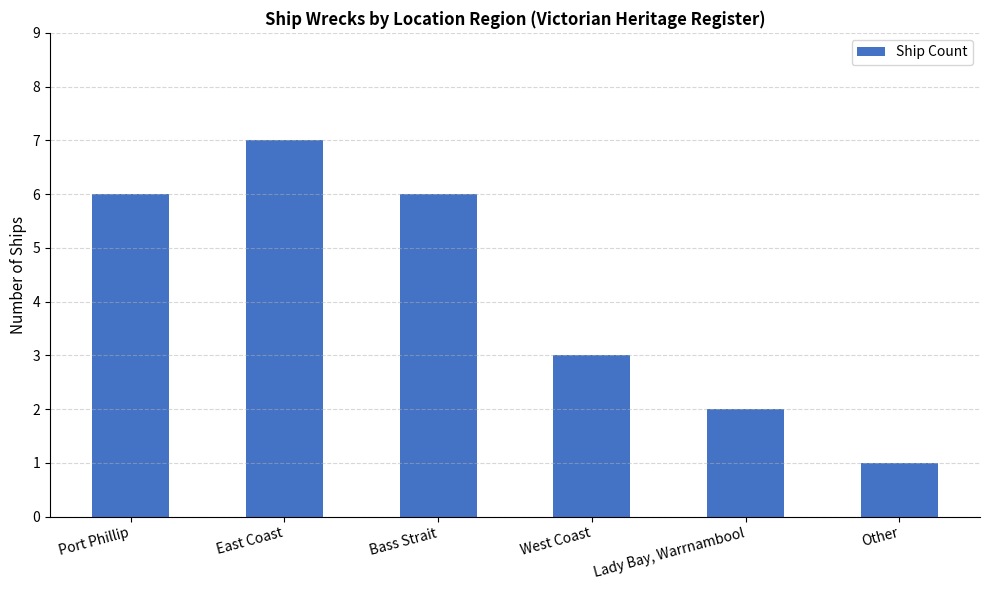

Reading right to left, extract all data points from this chart.

1	2	3	6	7	6